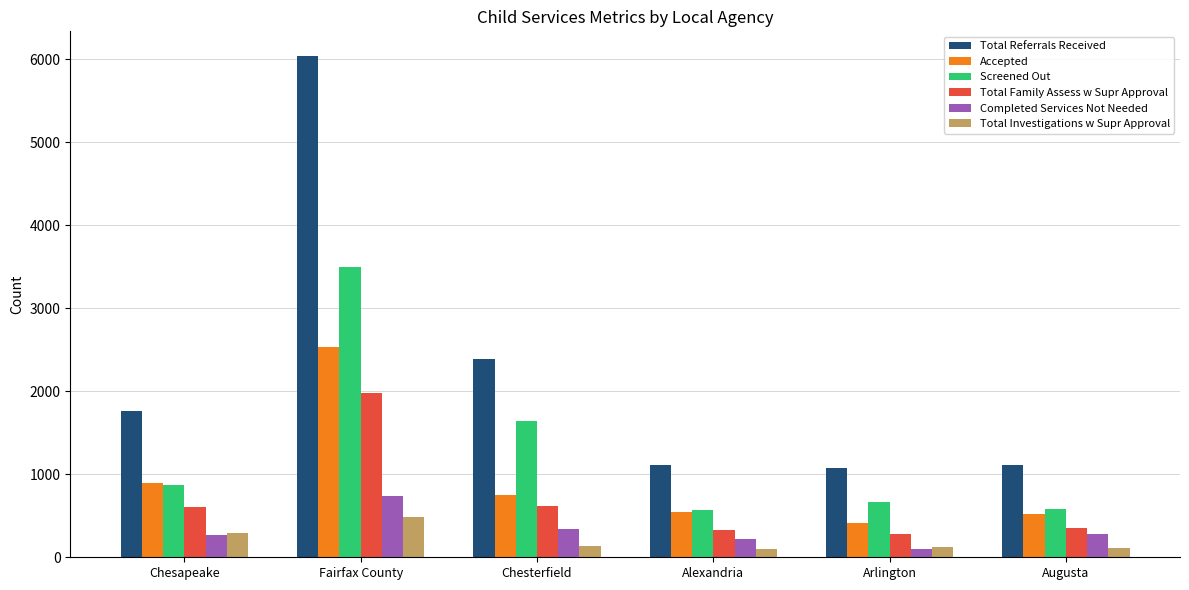

What is the total value across all series at Arlington?

2674